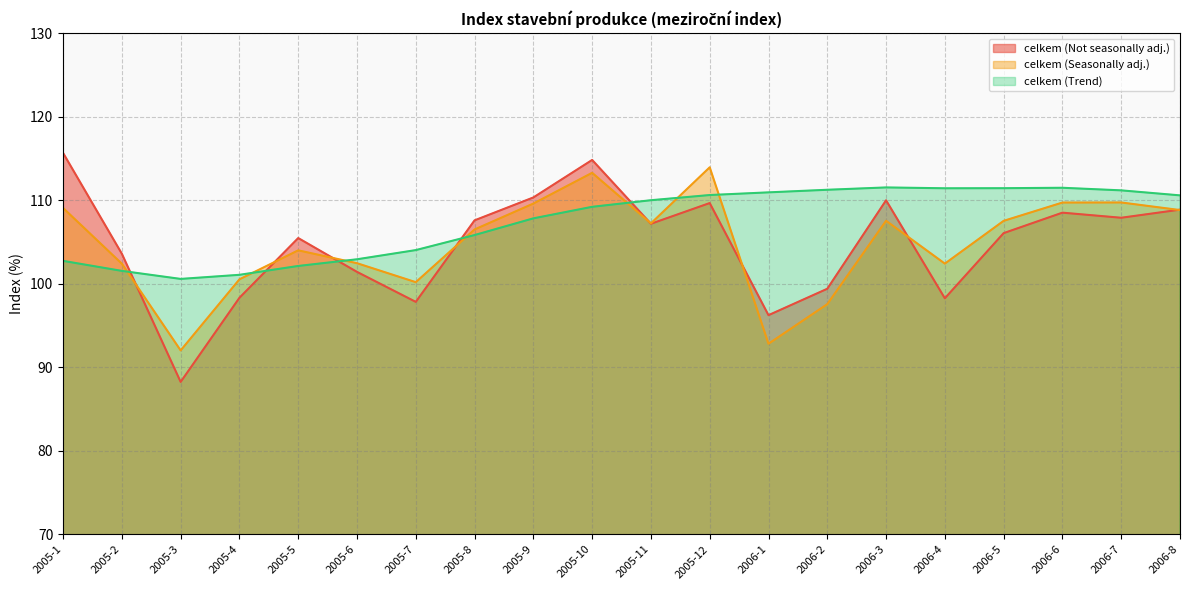

Does the chart have visible grid lines?

Yes